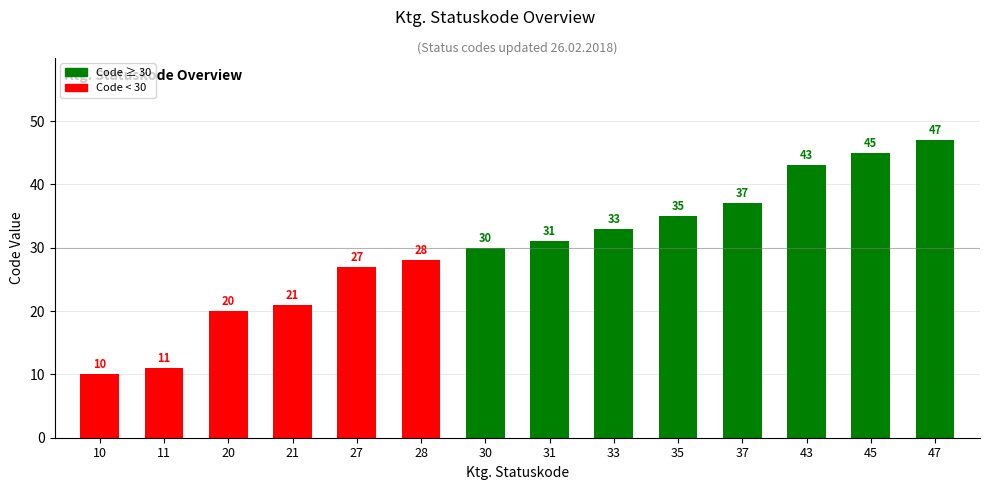

List the labels in order of value, largest first.

47, 45, 43, 37, 35, 33, 31, 30, 28, 27, 21, 20, 11, 10